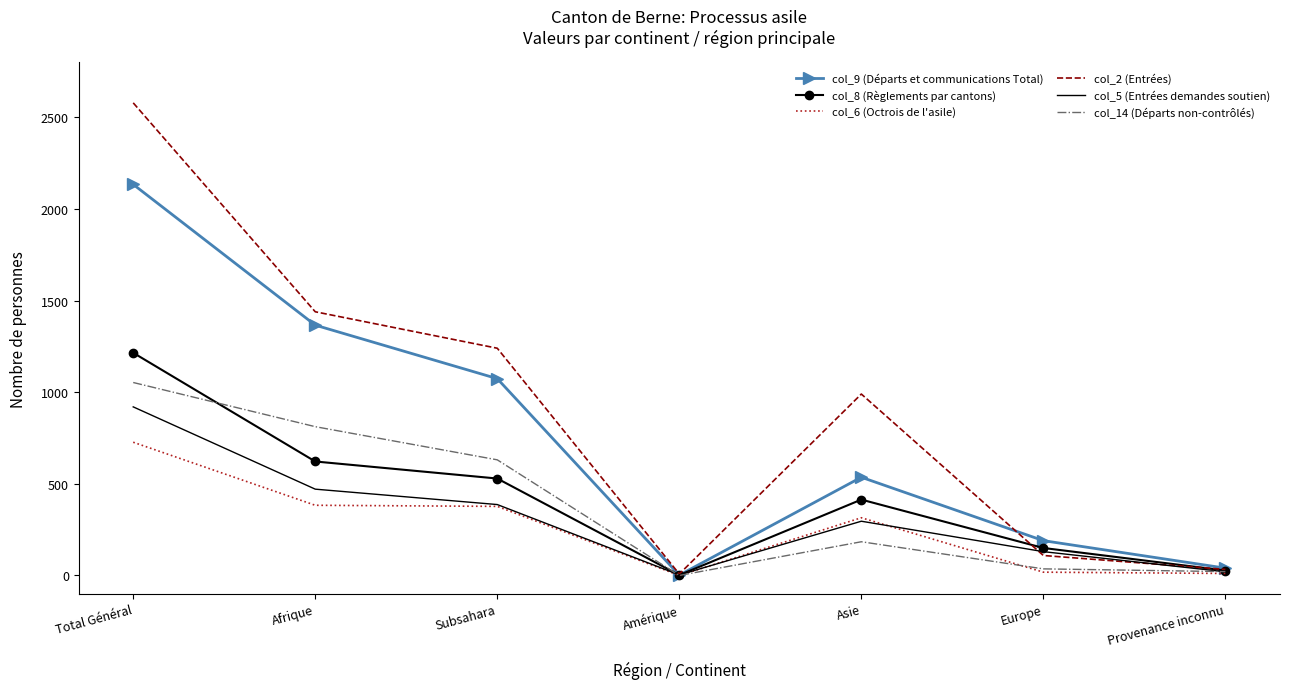

Is the value of col_2 (Entrées) at Europe greater than the value of col_6 (Octrois de l'asile) at Europe?

Yes